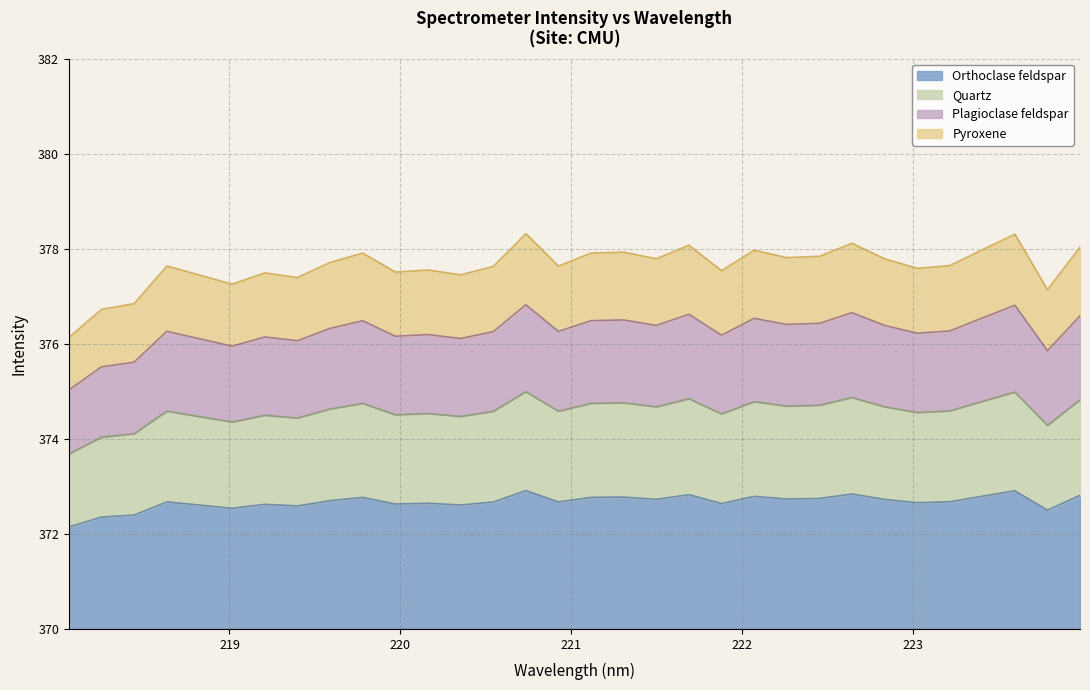

Approximately how many times larger is the value at 223.9802 compared to 219.2067?

1.0